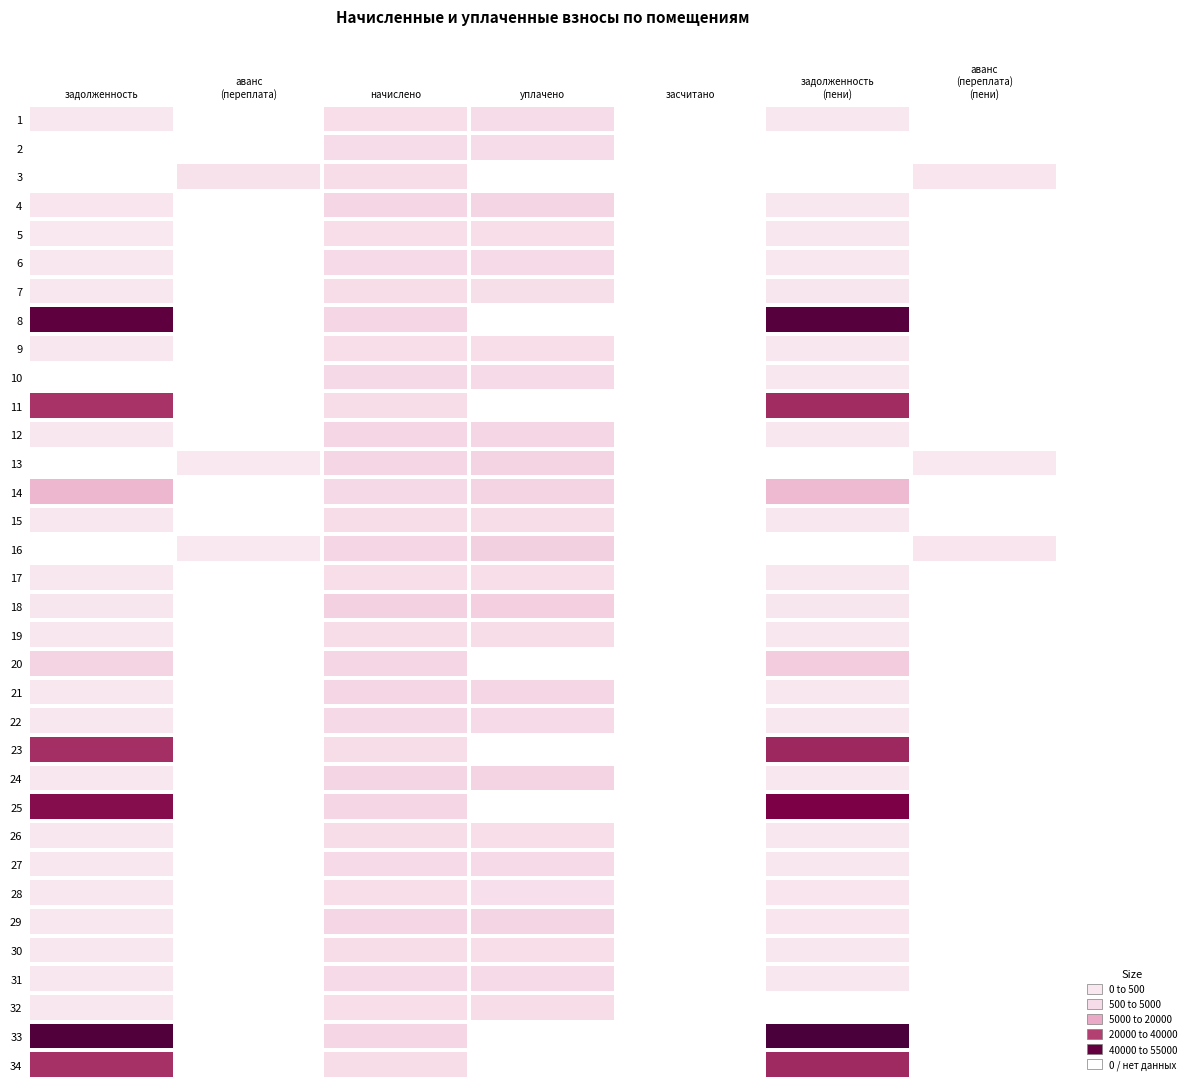

What is the difference between the maximum and minimum values in the 34 series?

31630.0